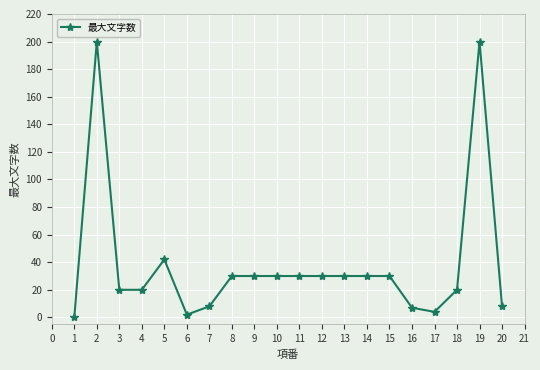

At which category does the chart reach its minimum across all series?

1